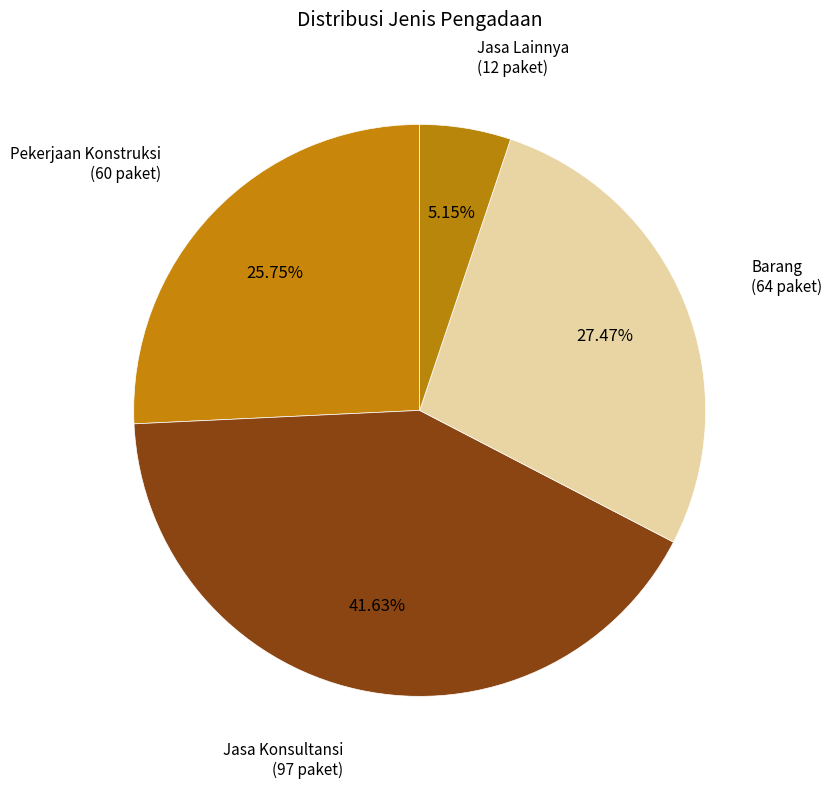

Which slice is the smallest?

Jasa Lainnya